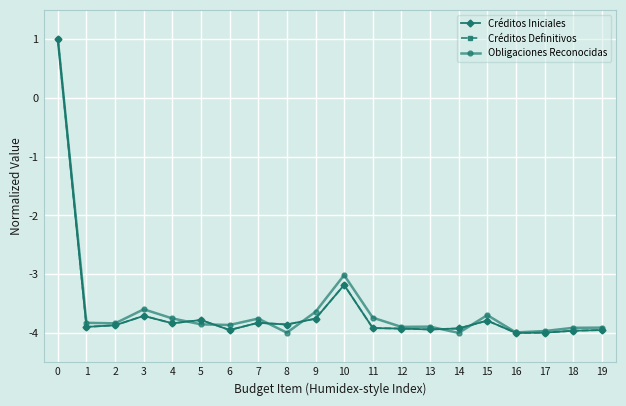

Is this an area chart (filled region under the line)?

No